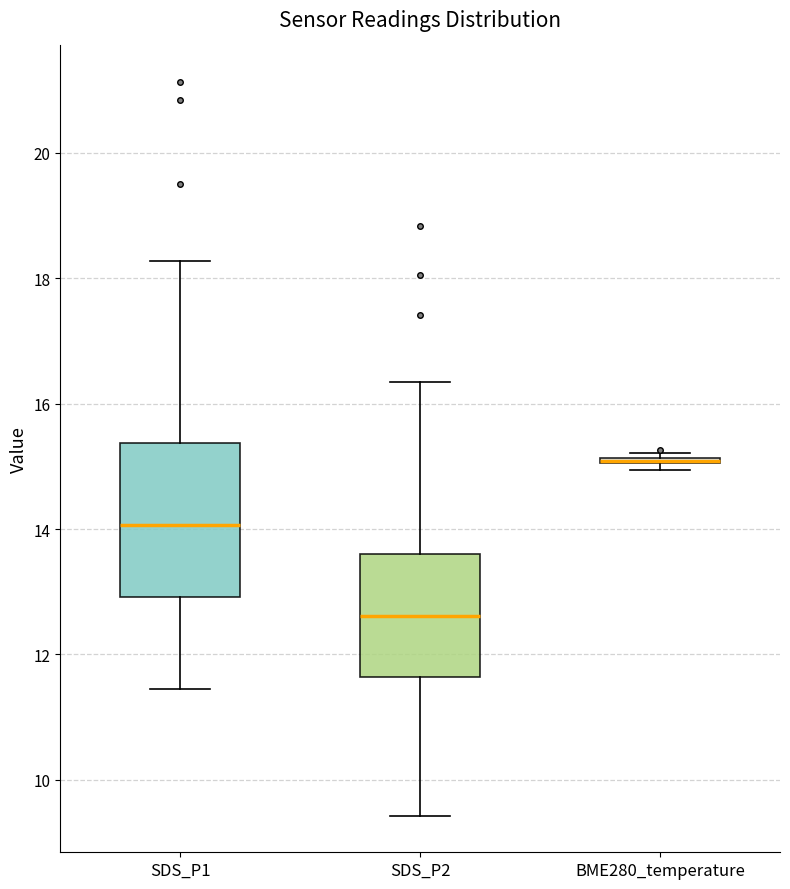

Comparing the boxes themselves (not the whiskers), which one is the tallest?

SDS_P1